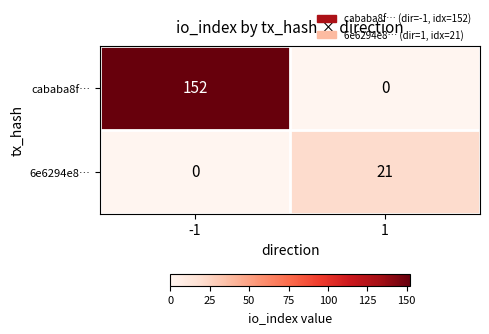

At 1, list the series in order from smallest to largest.

cababa8f…, 6e6294e8…